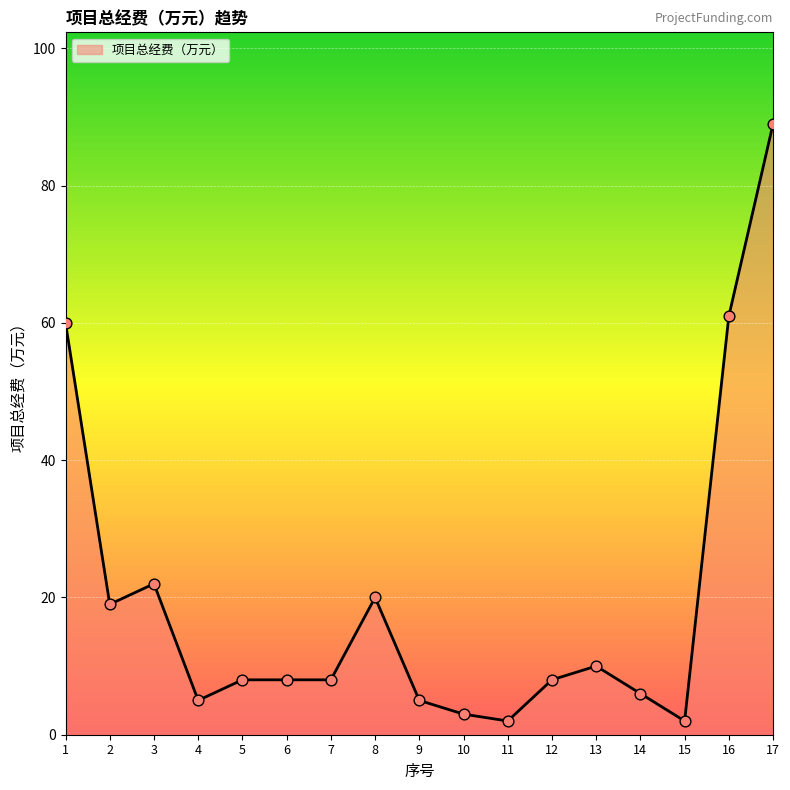

Between 6 and 9, which is larger?

6